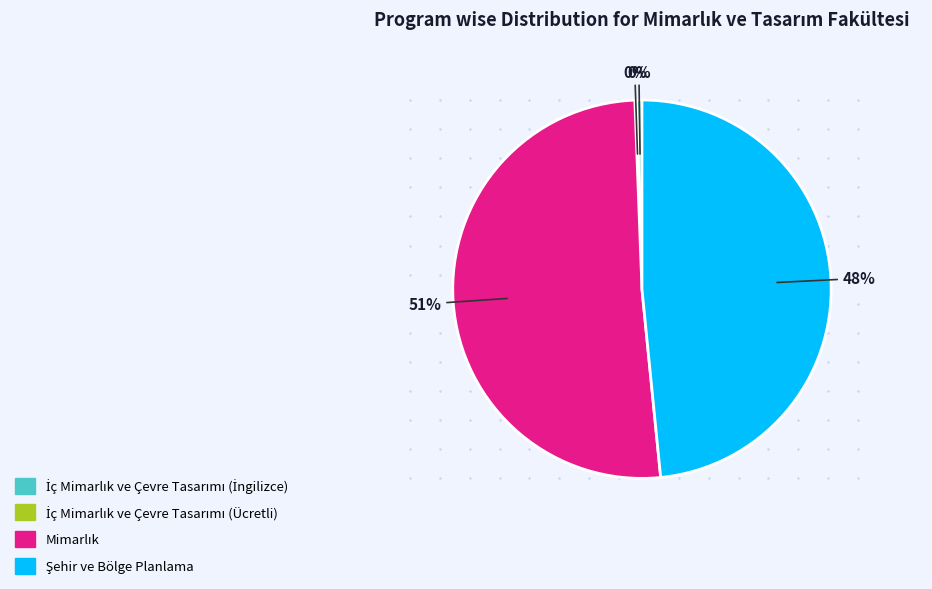

Is there any slice that represents more than half of the pie?

Yes